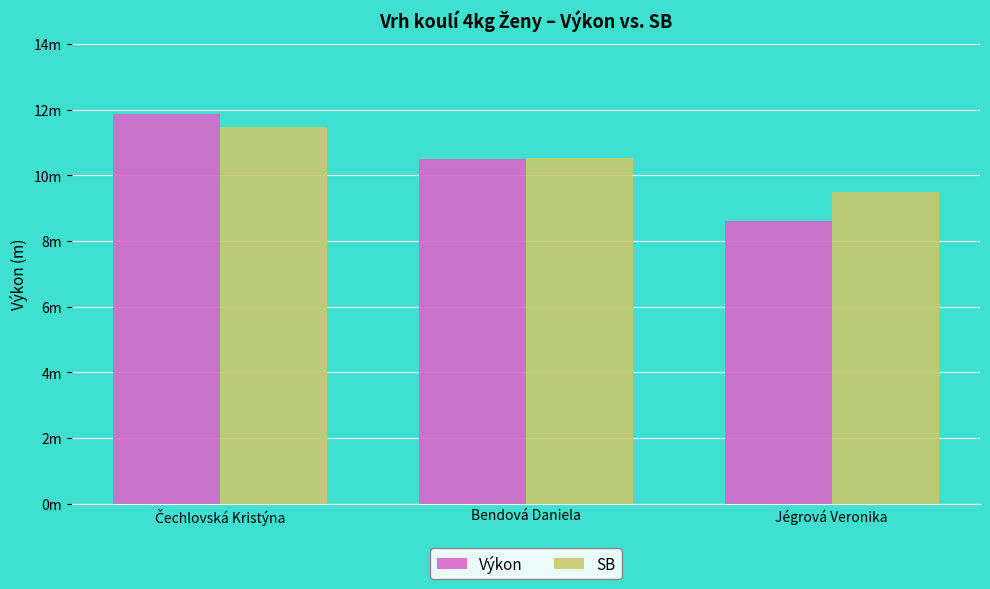

What is the label of the 1st bar from the left?

Čechlovská Kristýna